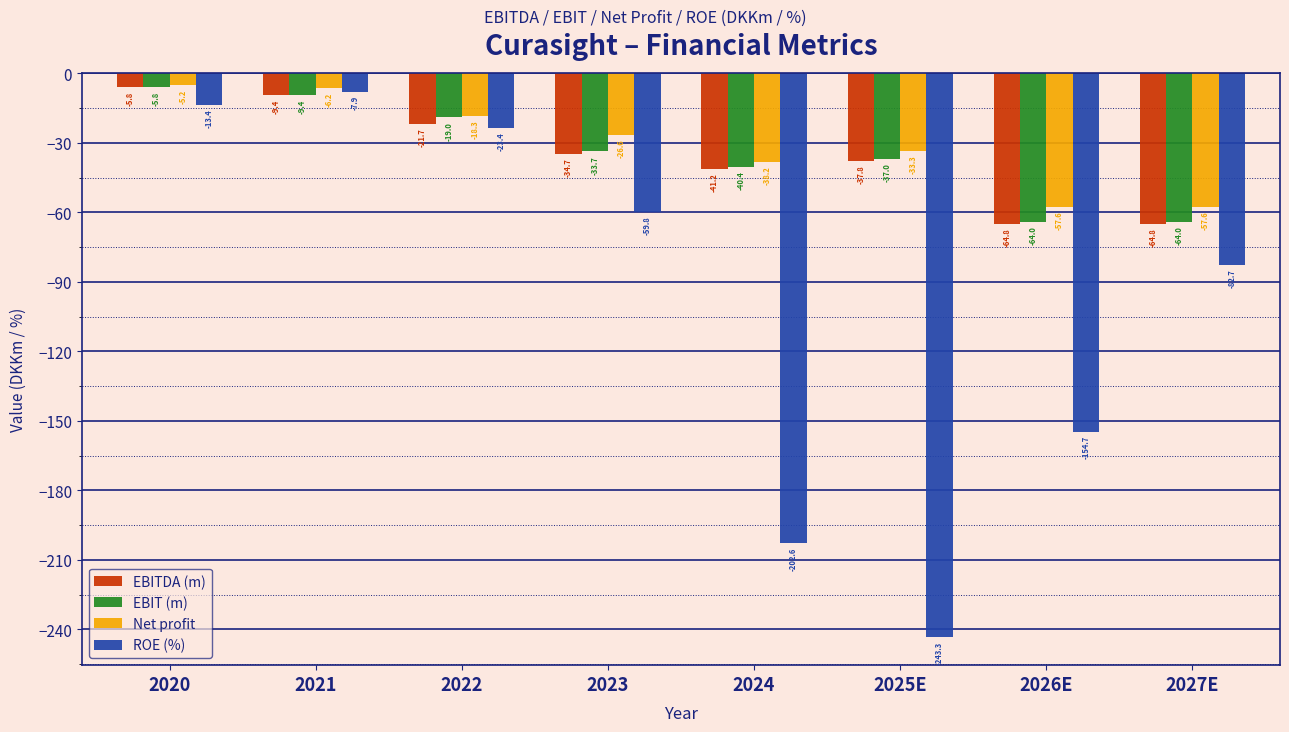

Reading left to right, transcribe all the data shown in this chart.

EBITDA (m): -5.8	-9.4	-21.7	-34.7	-41.2	-37.8	-64.8	-64.8
EBIT (m): -5.8	-9.4	-19.0	-33.7	-40.4	-37.0	-64.0	-64.0
Net profit: -5.2	-6.2	-18.3	-26.6	-38.2	-33.3	-57.6	-57.6
ROE (%): -13.4	-7.9	-23.4	-59.8	-202.6	-243.3	-154.7	-82.7